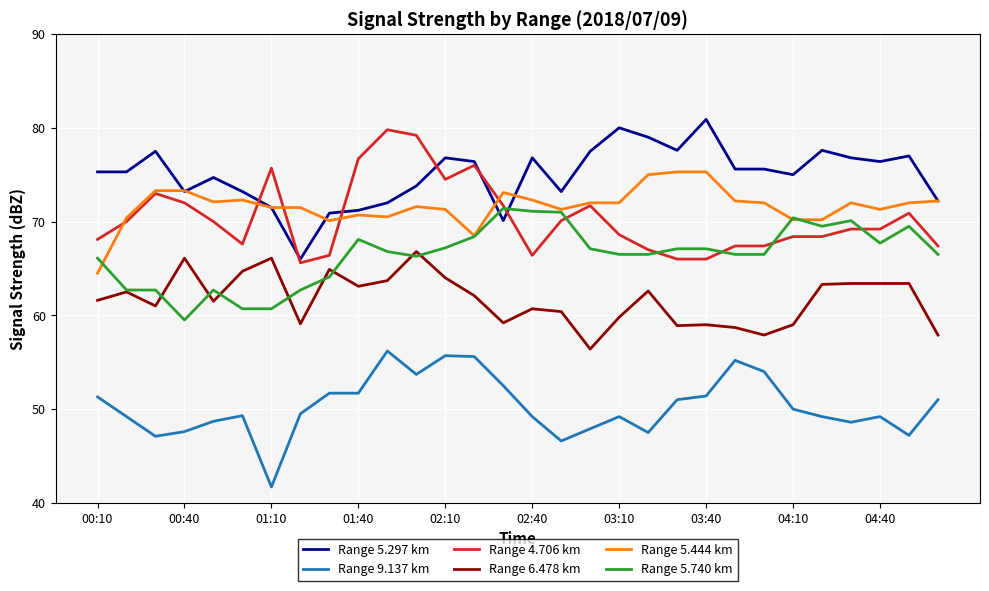

What is the minimum value for Range 4.706 km?

65.6